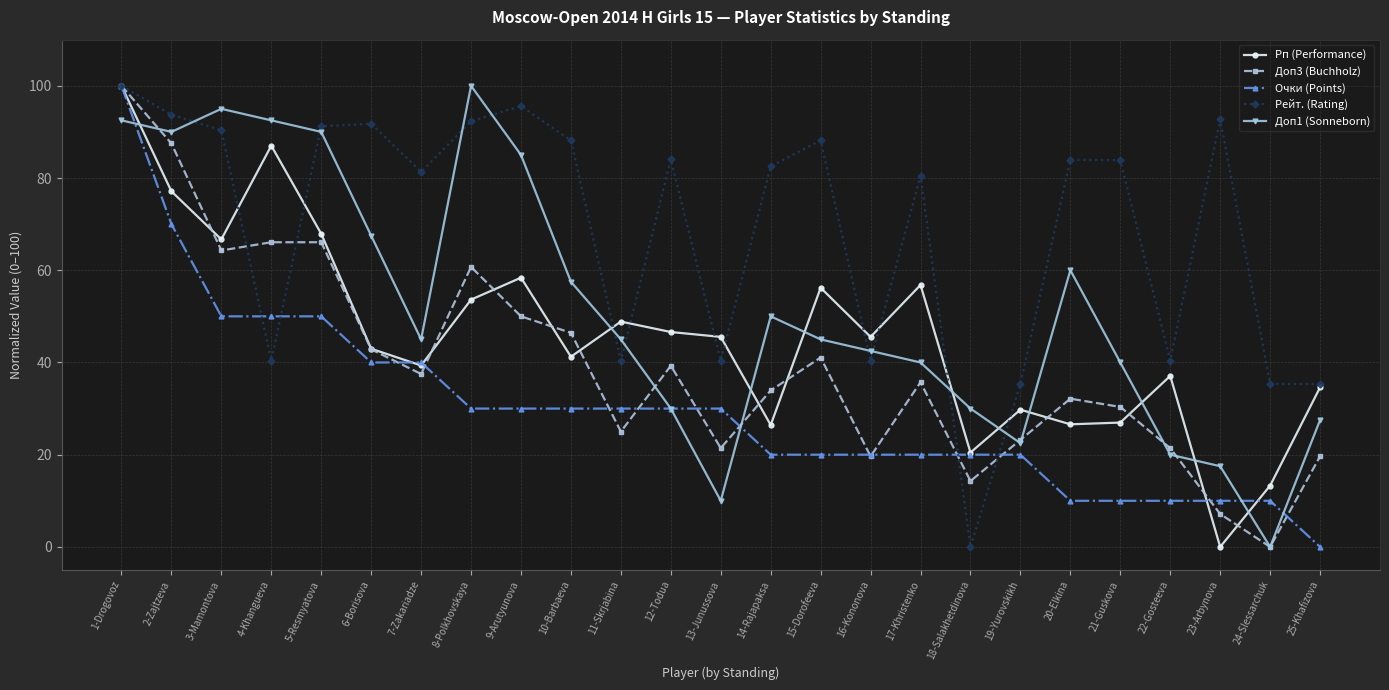

Which category has the highest value in the Рп (Performance) series?

1-Drogovoz